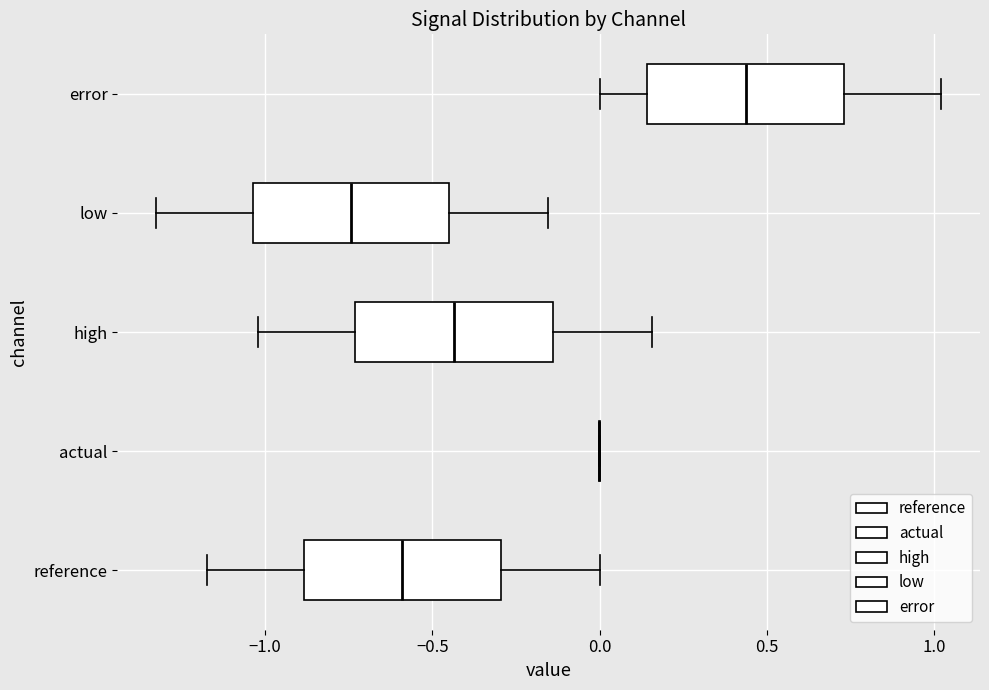

Reading bottom to top, read every box against the x-axis: the position of its median line, the range the box covers, and the ends of its whiskers. The values are not printed on the chart, so give them approximately, as read against the axis.

reference: median -0.60, box -0.90 to -0.30, whiskers -1.15 to 0.00
actual: box collapsed to a line at 0.00, whiskers 0.00 to 0.00
high: median -0.45, box -0.75 to -0.15, whiskers -1.00 to 0.15
low: median -0.75, box -1.05 to -0.45, whiskers -1.30 to -0.15
error: median 0.45, box 0.15 to 0.75, whiskers 0.00 to 1.00